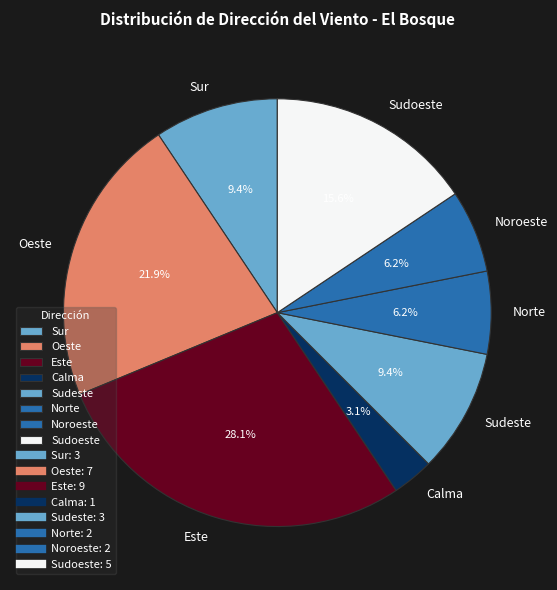

Combined, what portion of the pie is Este and Sur?

37.5%